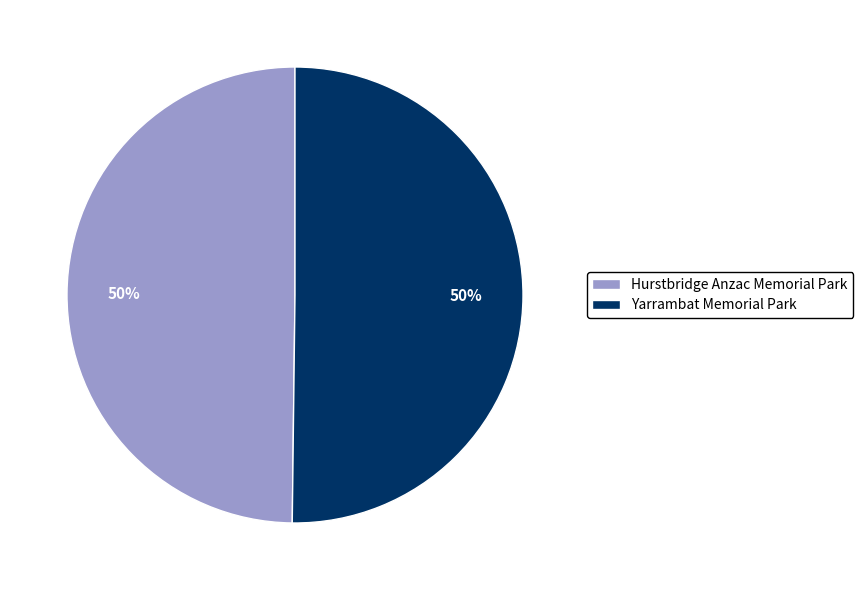

To the nearest percent, what is the combined percentage of Hurstbridge Anzac Memorial Park and Yarrambat Memorial Park?

100%